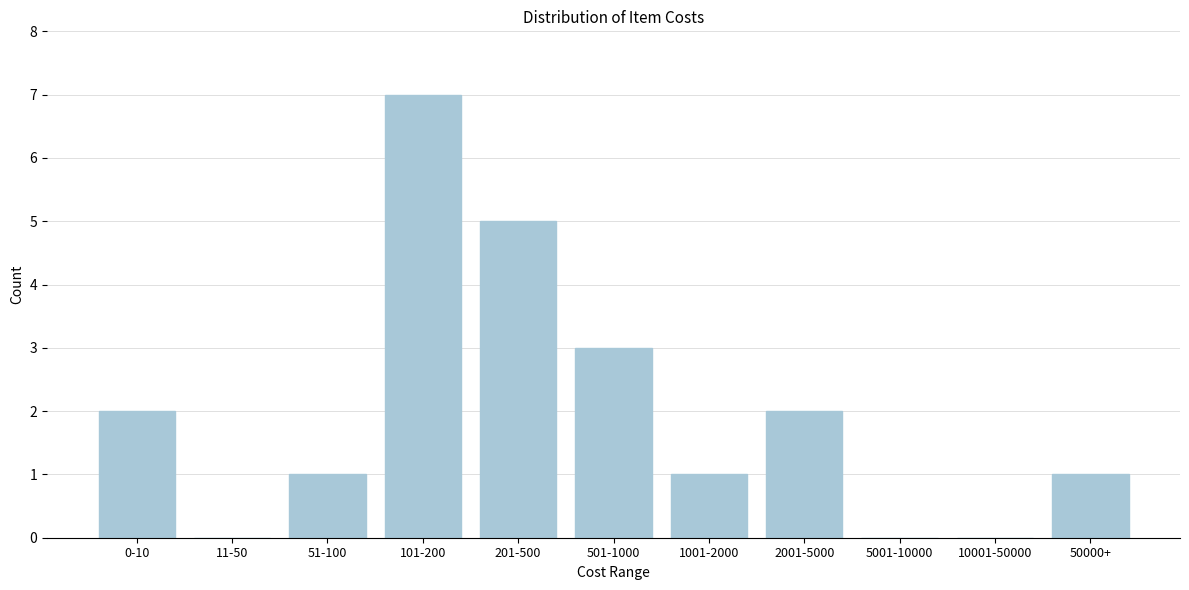

Reading left to right, what are all the values shown in this chart?

0-10=2	11-50=0	51-100=1	101-200=7	201-500=5	501-1000=3	1001-2000=1	2001-5000=2	5001-10000=0	10001-50000=0	50000+=1